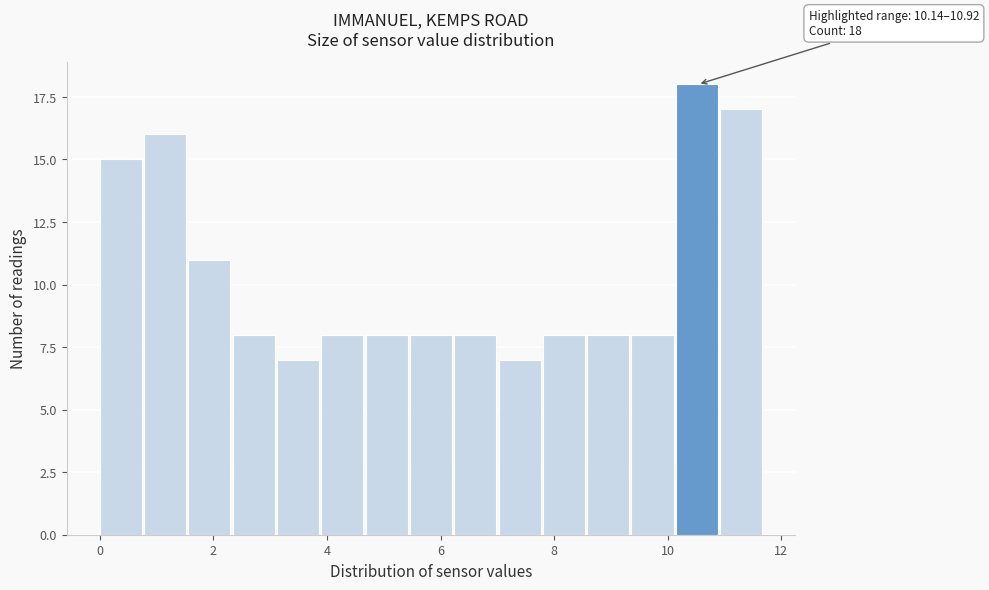

Read against the x-axis, roughly where is the centre of the tallest bar?

10.6